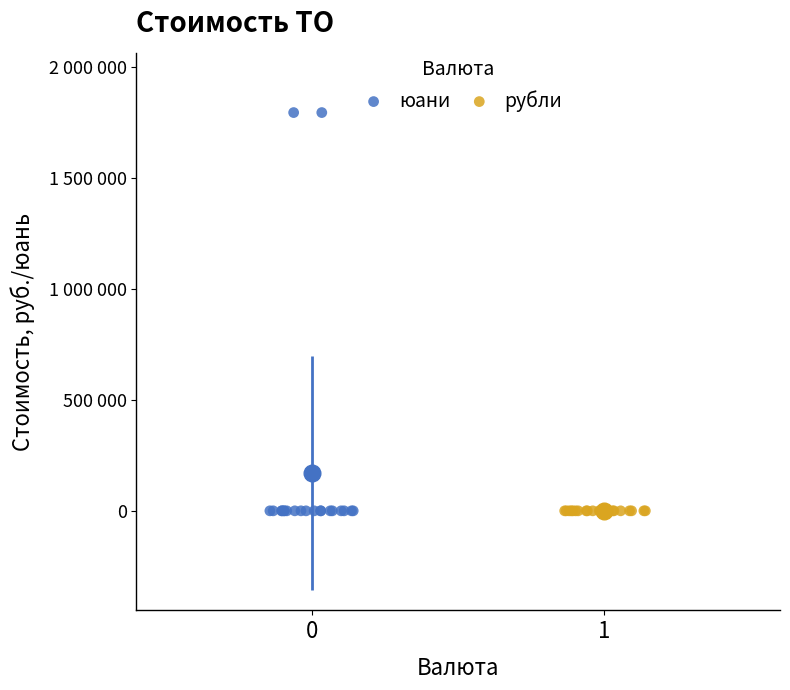

What are all the series names shown in the legend?

юани, рубли